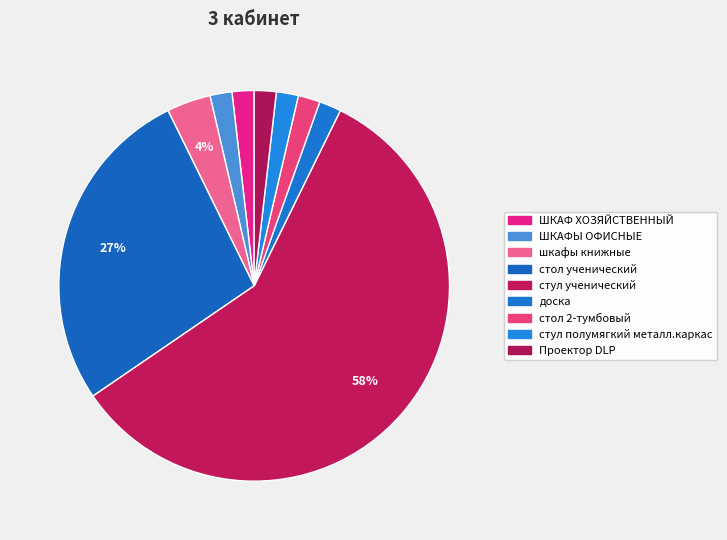

The ШКАФЫ ОФИСНЫЕ slice represents 7% of the pie. True or false?

False